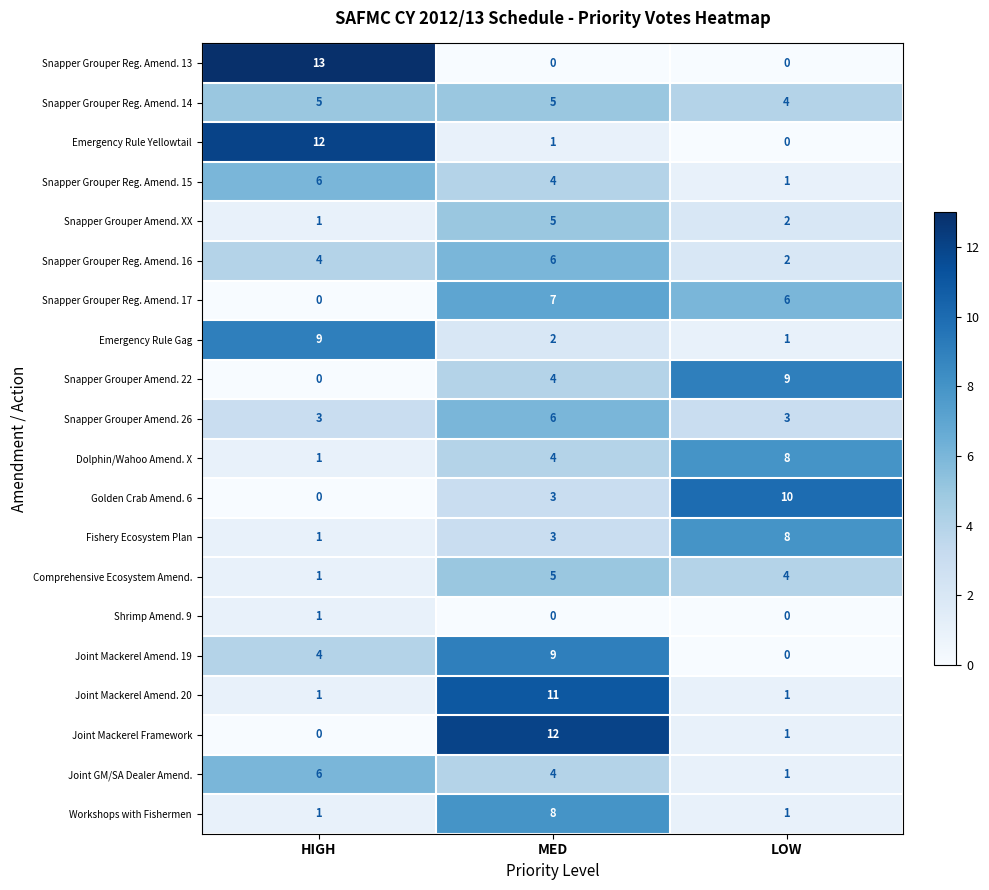

At which category does the chart reach its peak across all series?

HIGH